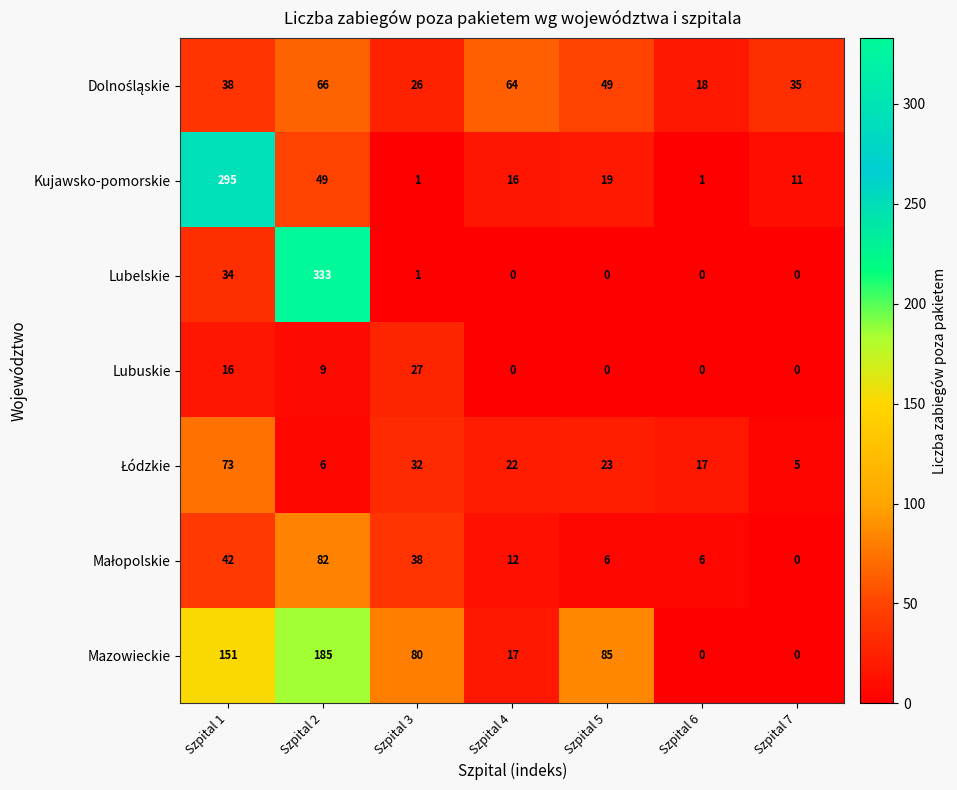

What is the spread (max minus min) of values at Szpital 5?

85